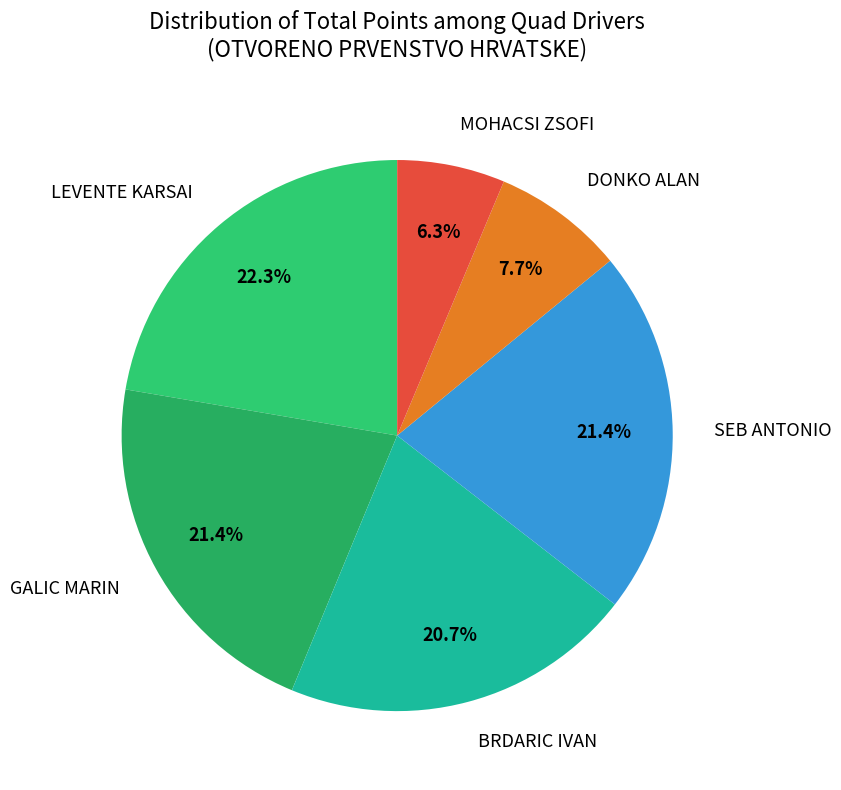

Between GALIC MARIN and LEVENTE KARSAI, which is larger?

LEVENTE KARSAI